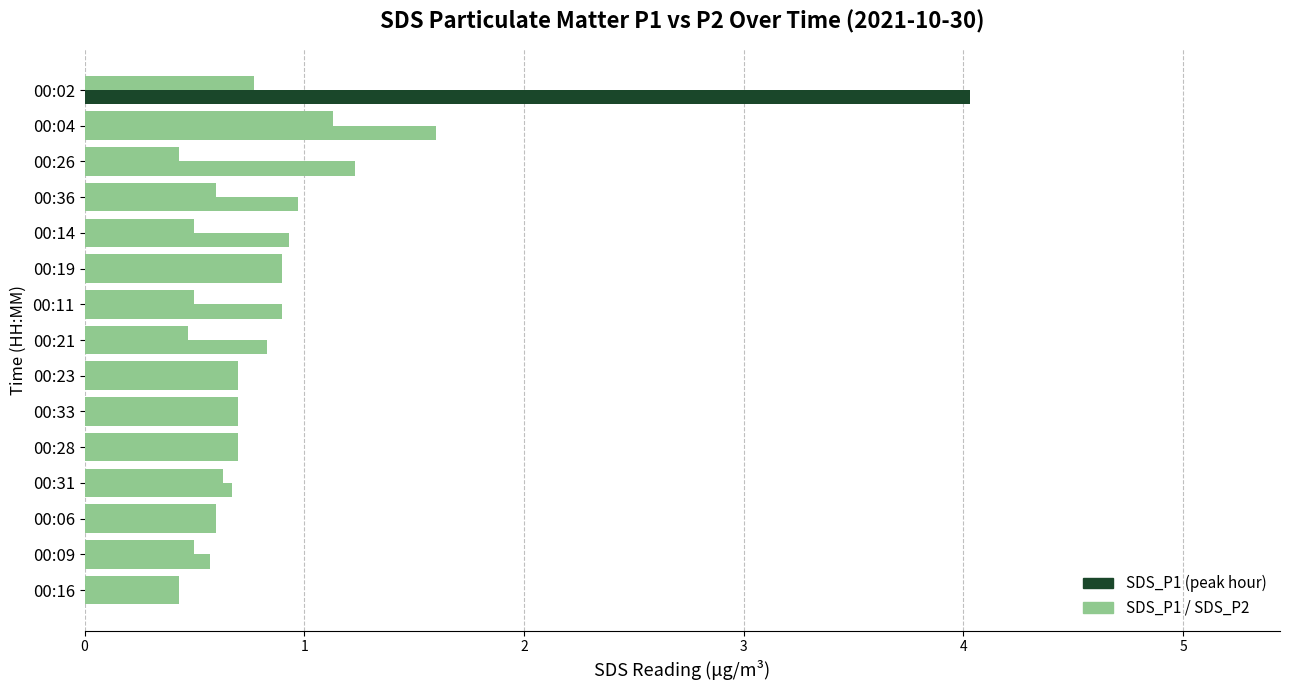

What is the value of the SDS_P1 bar at the 14th from the left?

1.6